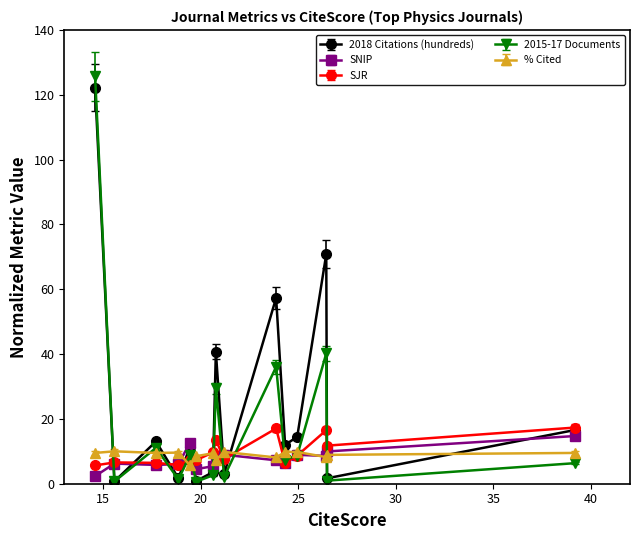

Which series has the widest spread of values?

2015-17 Documents